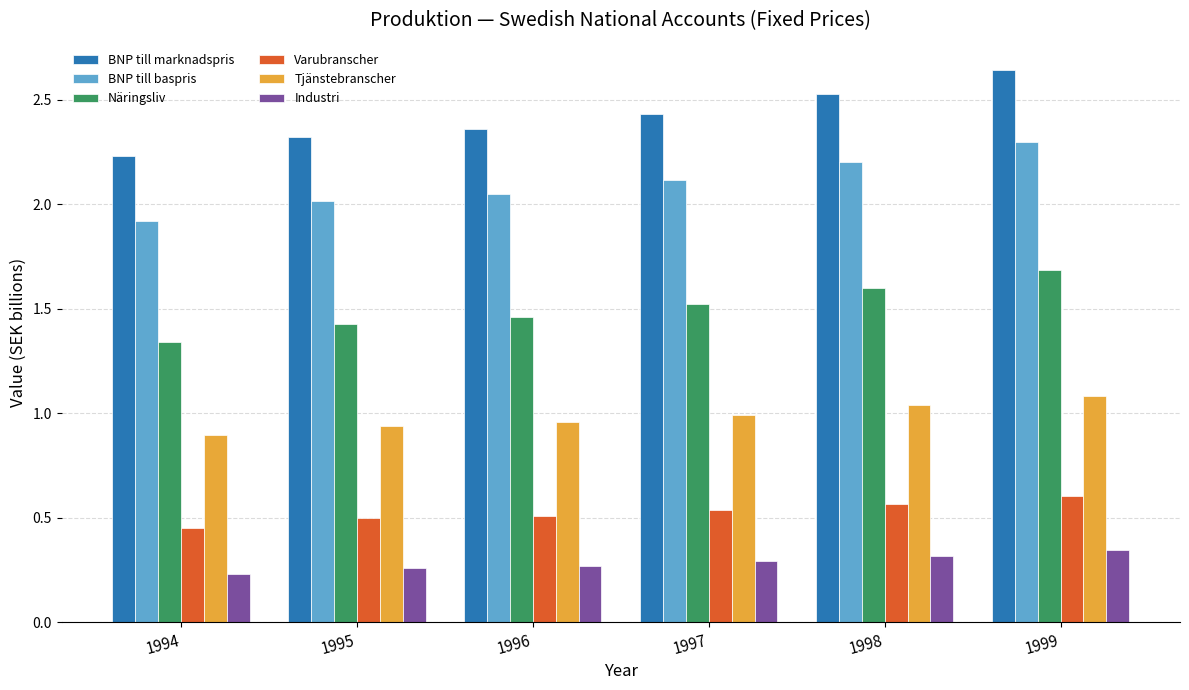

Does the chart contain stacked bars?

No